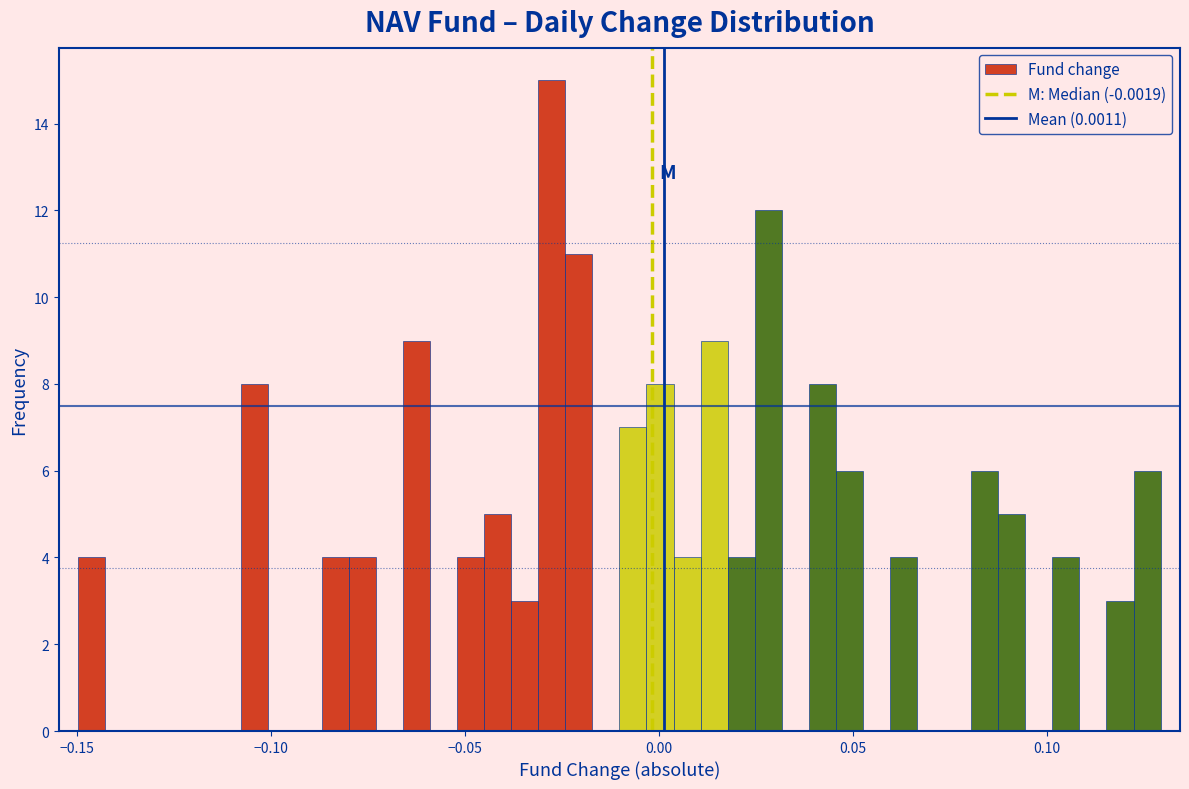

Around what value on the x-axis is the tallest bar? Give the approximate position of its centre, as read against the axis.

-0.030